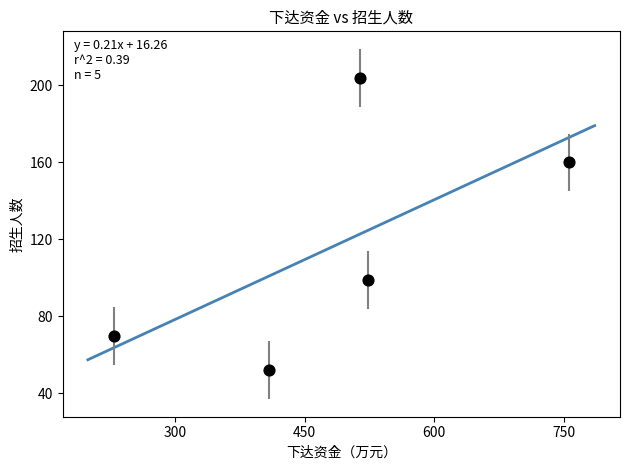

What is the average X value?

486